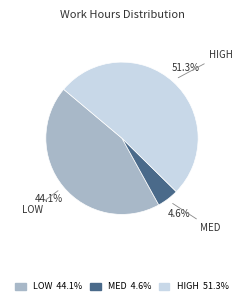

Between LOW and HIGH, which is larger?

HIGH